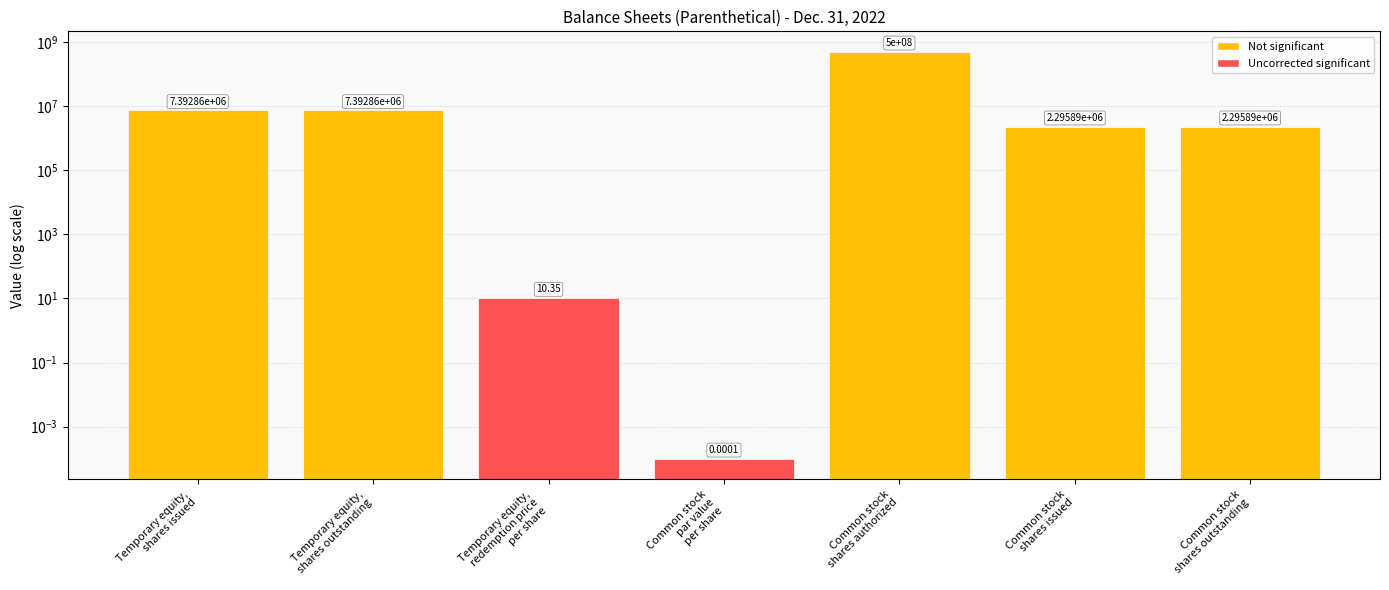

What position from the right is Common stock
par value
per share?

4